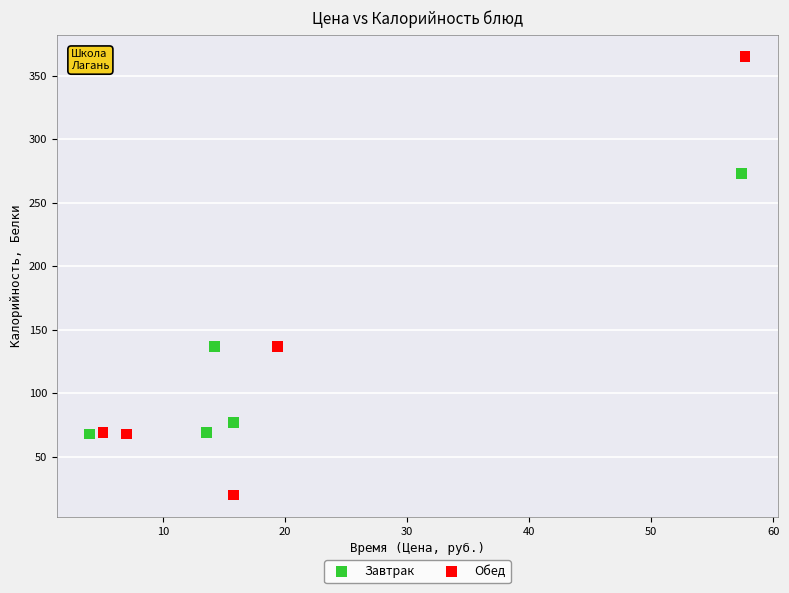

Which series contains the highest Y value?

Обед